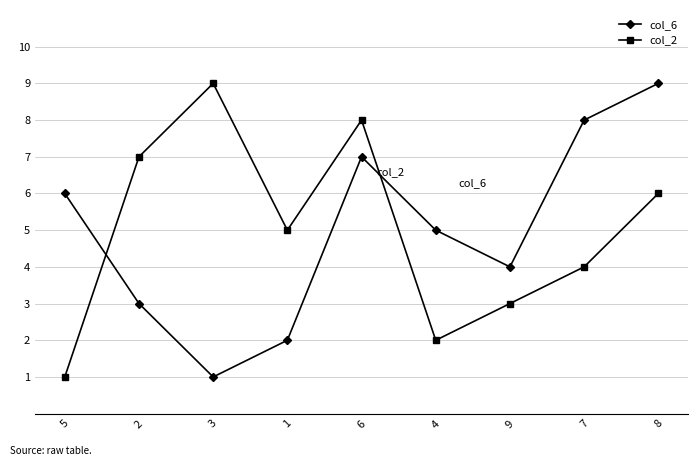

Which series changed the most between 6 and 9?

col_2